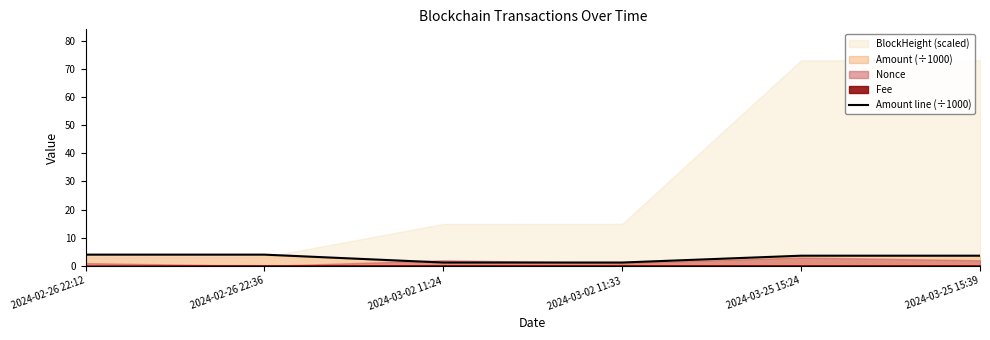

Reading right to left, transcribe all the data shown in this chart.

2024-03-25 15:39=3.6	2024-03-25 15:24=3.6	2024-03-02 11:33=1.2	2024-03-02 11:24=1.2	2024-02-26 22:36=4.0	2024-02-26 22:12=4.0